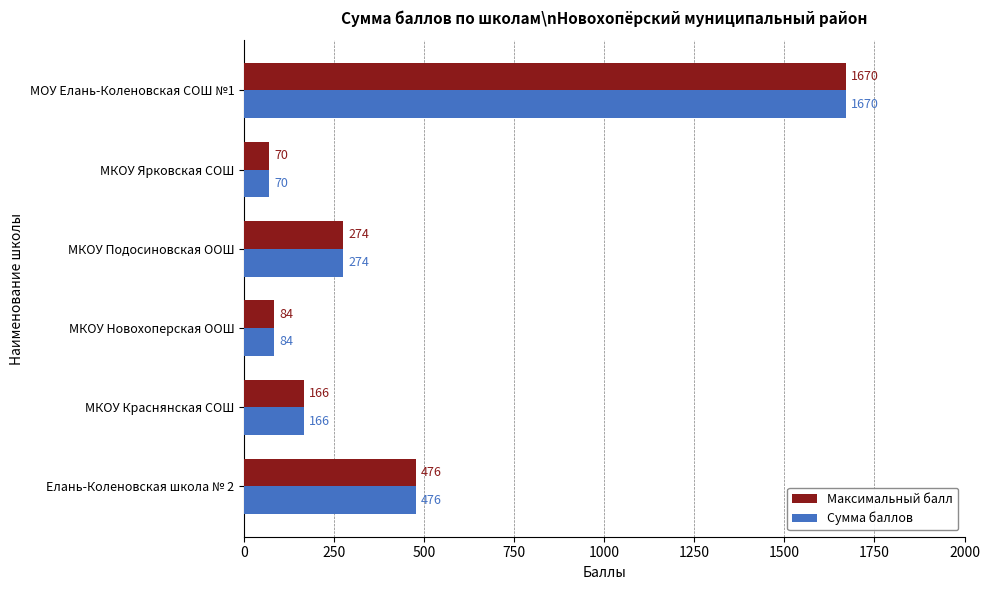

What is the difference between the maximum and minimum values in the Максимальный балл series?

1600